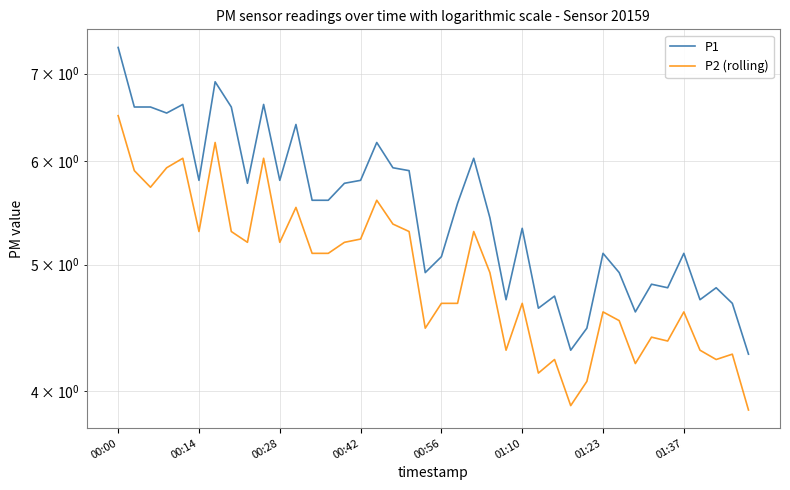

Rank the series by their average value, from lowest to highest.

P2 (rolling), P1